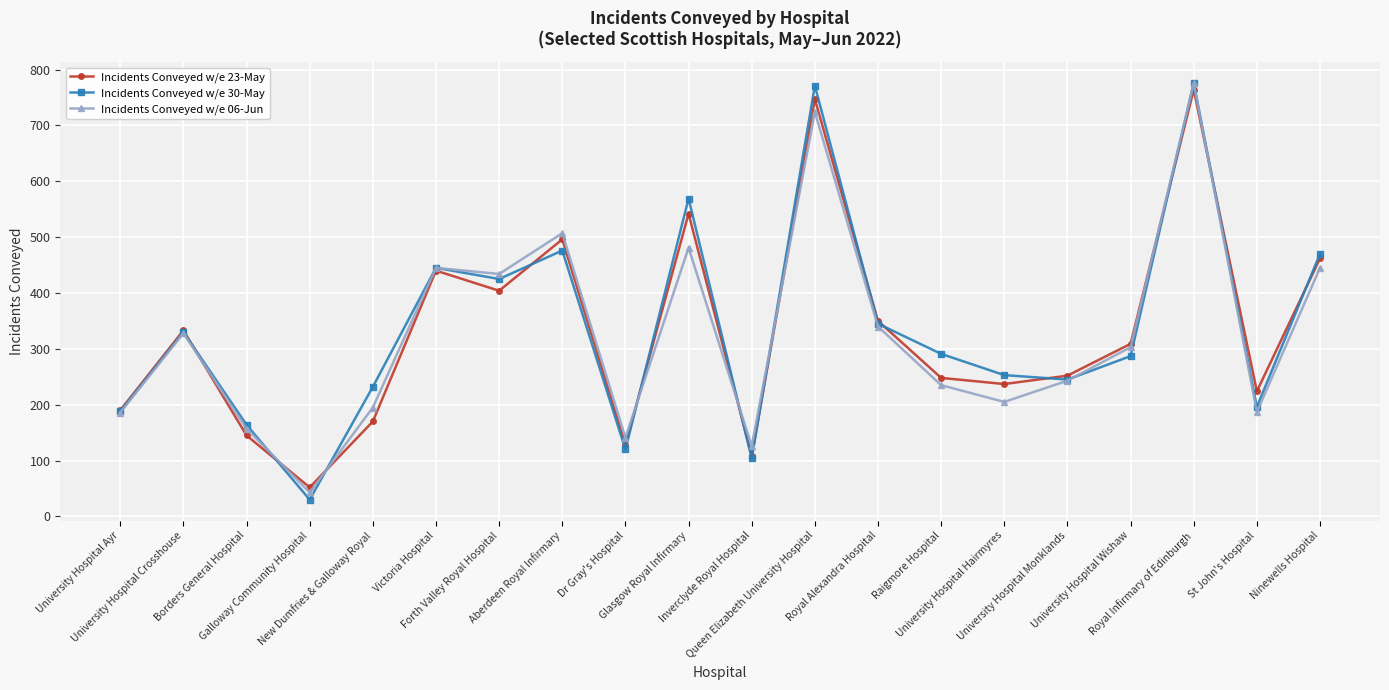

True or false: Incidents Conveyed w/e 30-May has more than 0 interior local peaks.

True